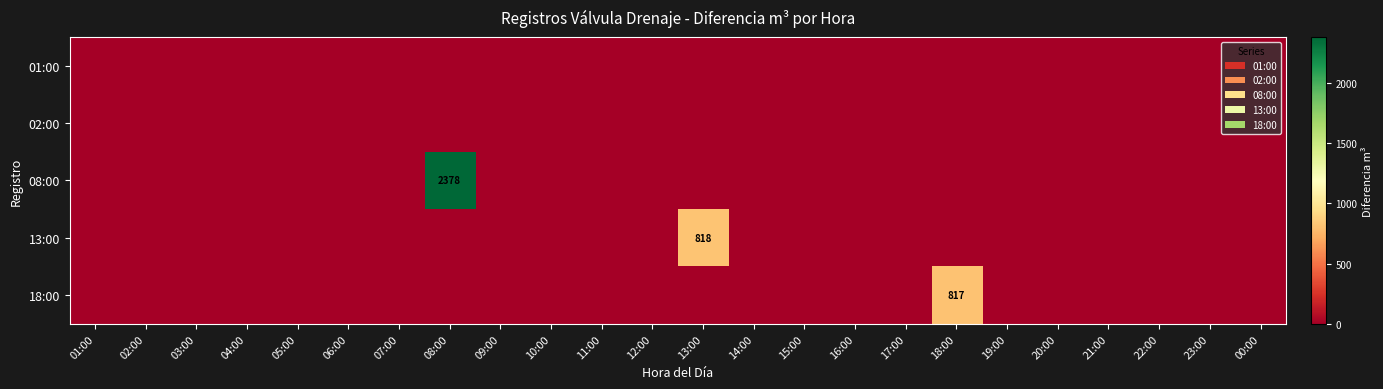

Rank the series at 00:00 from lowest to highest value.

01:00, 02:00, 08:00, 13:00, 18:00